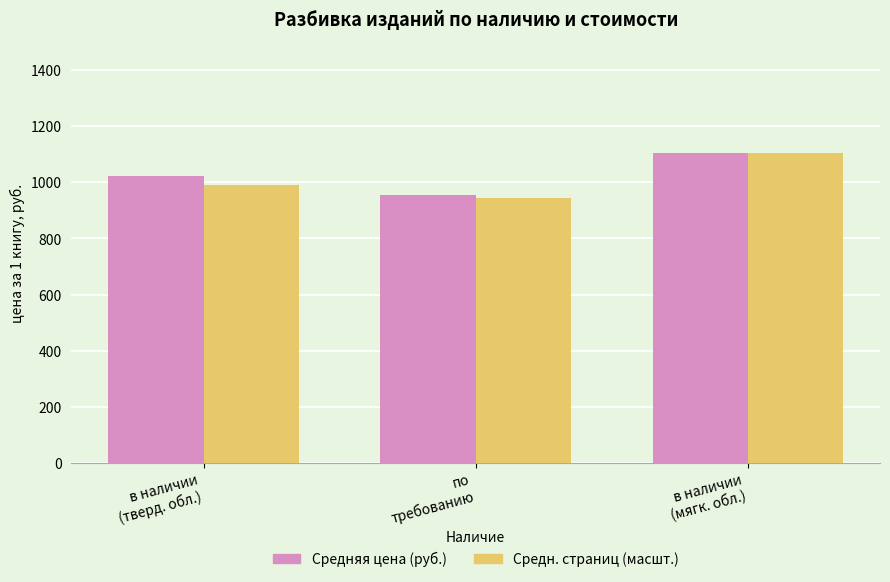

Which label corresponds to the smallest value in the chart?

по
требованию